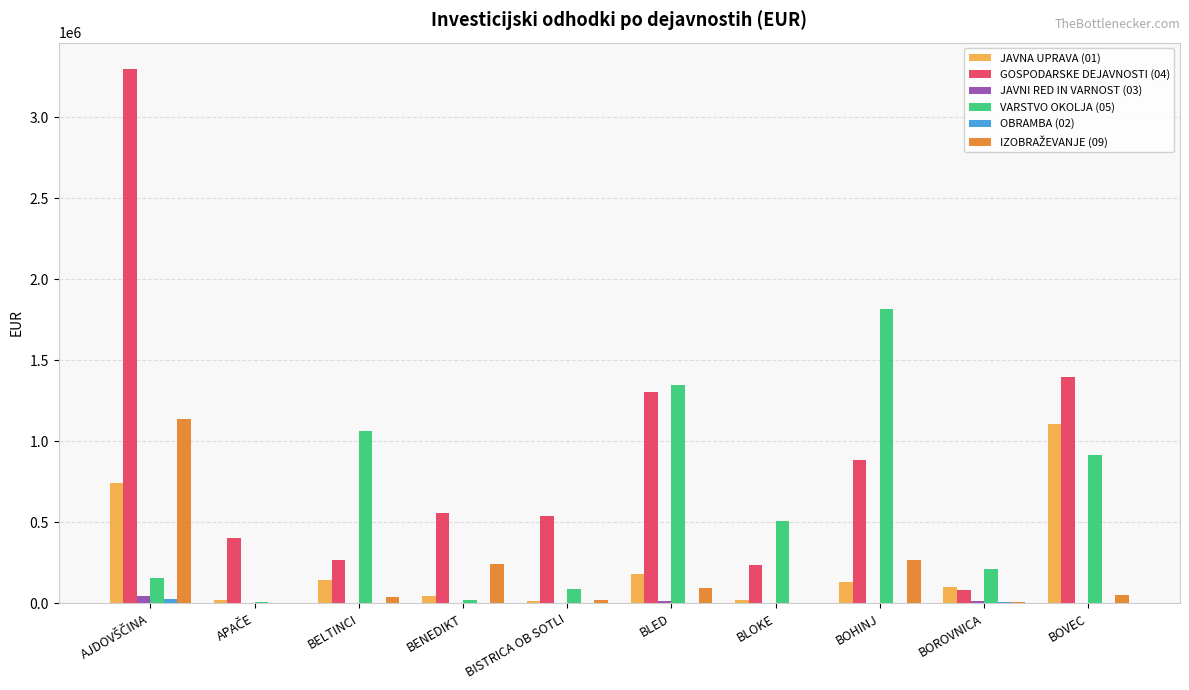

What is the highest value of the JAVNI RED IN VARNOST (03) series?

42510.0